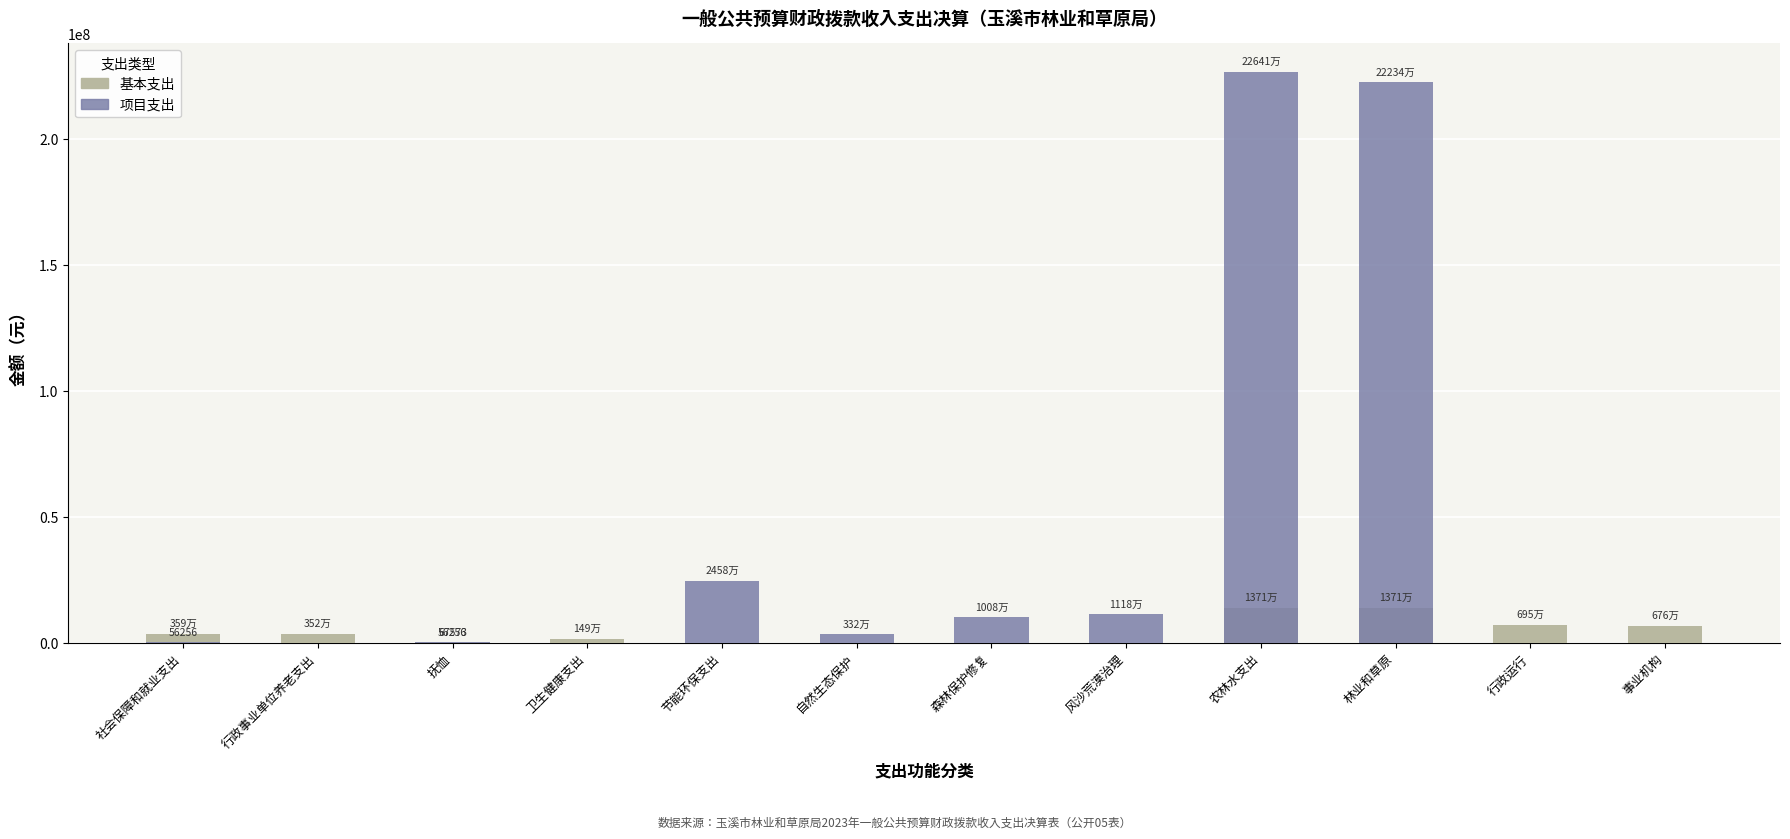

What is the maximum value shown in the chart?

226405462.1